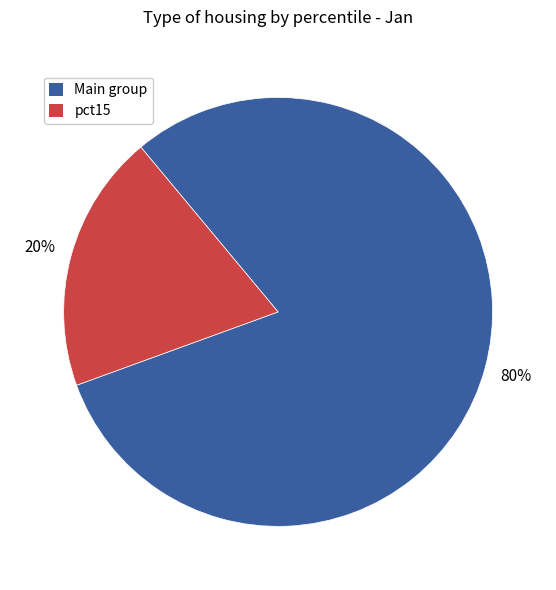

How many slices are in this pie chart?

2